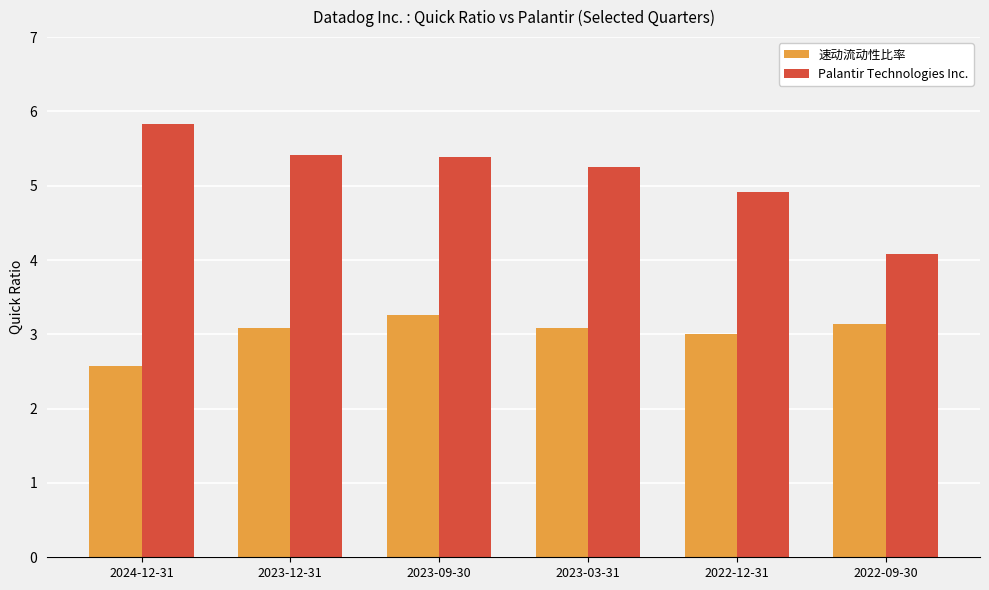

What is the difference between the maximum and minimum values in the 速动流动性比率 series?

0.7